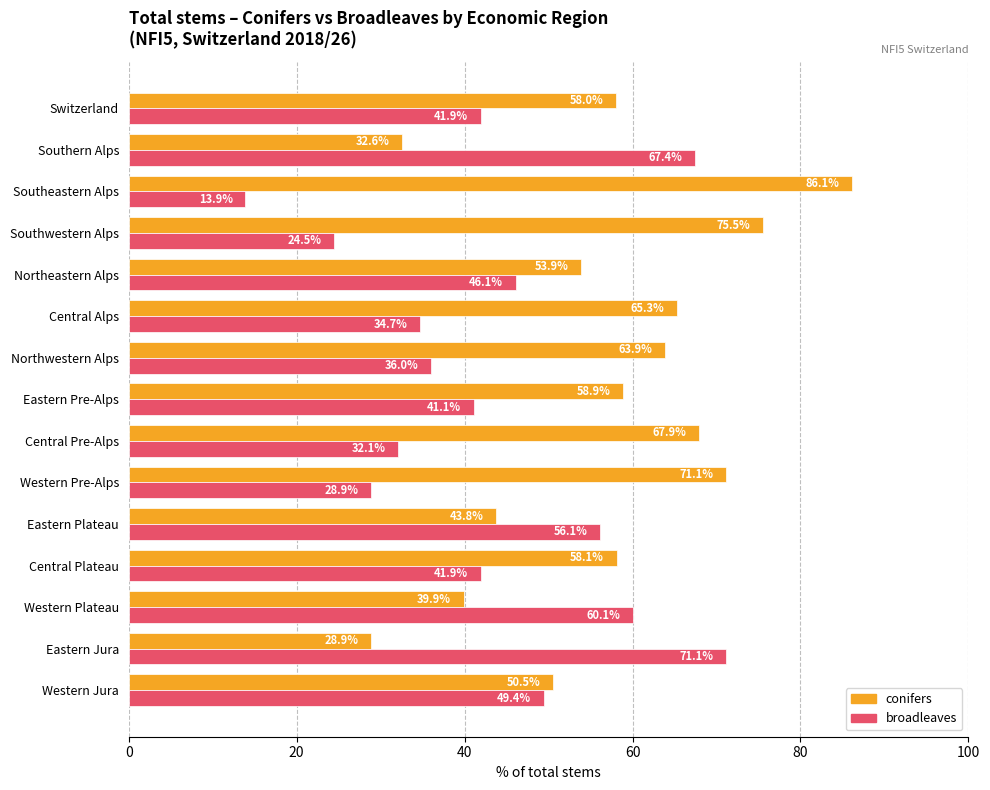

Is it true that conifers equals 46.9 at Western Pre-Alps?

False